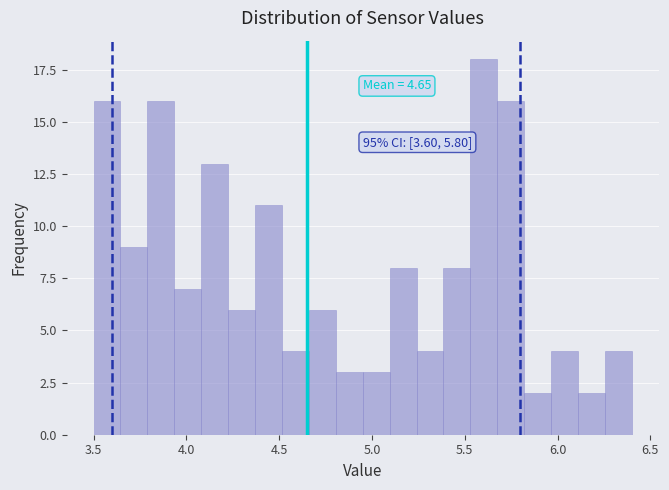

Around what value on the x-axis is the tallest bar? Give the approximate position of its centre, as read against the axis.

5.60